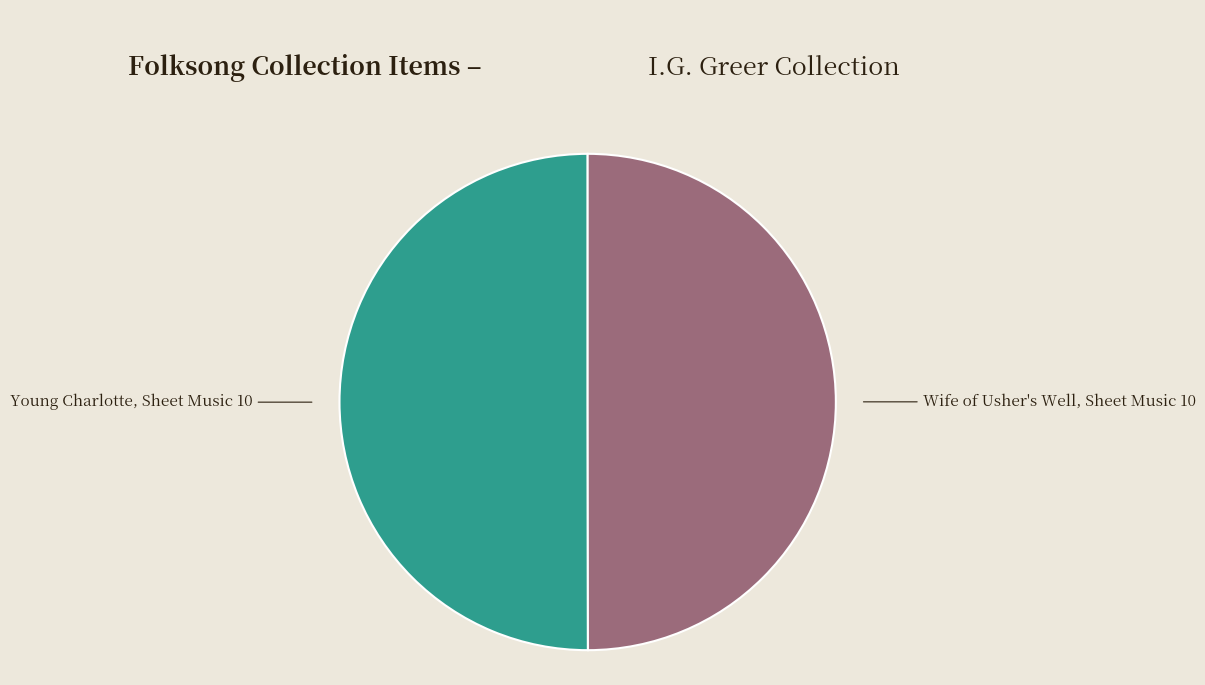

What is the ratio of the value at Wife of Usher's Well, Sheet Music 10 to the value at Young Charlotte, Sheet Music 10?

1.0